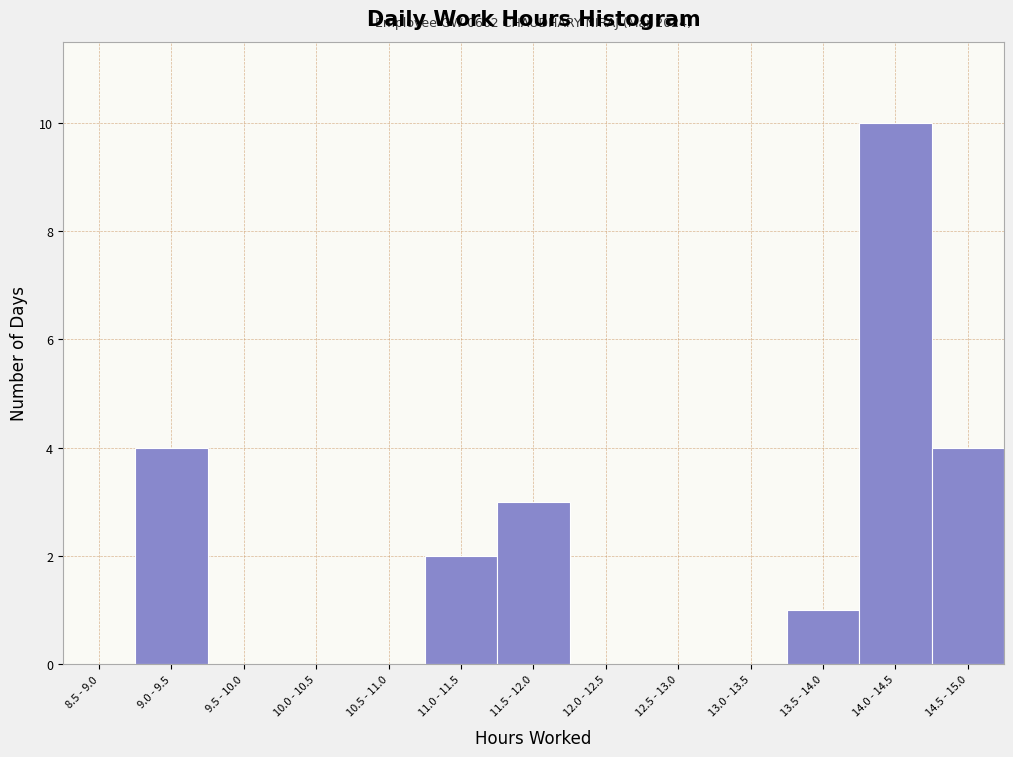

Reading left to right, transcribe all the data shown in this chart.

8.5 - 9.0=0	9.0 - 9.5=4	9.5 - 10.0=0	10.0 - 10.5=0	10.5 - 11.0=0	11.0 - 11.5=2	11.5 - 12.0=3	12.0 - 12.5=0	12.5 - 13.0=0	13.0 - 13.5=0	13.5 - 14.0=1	14.0 - 14.5=10	14.5 - 15.0=4